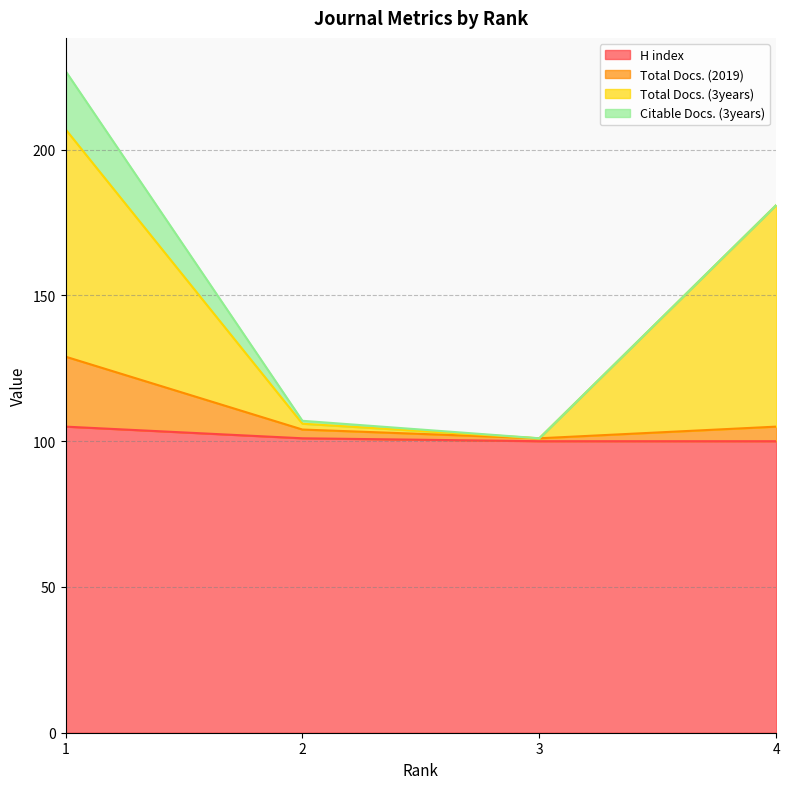

What is the difference between the H index values at 1 and 4?

5